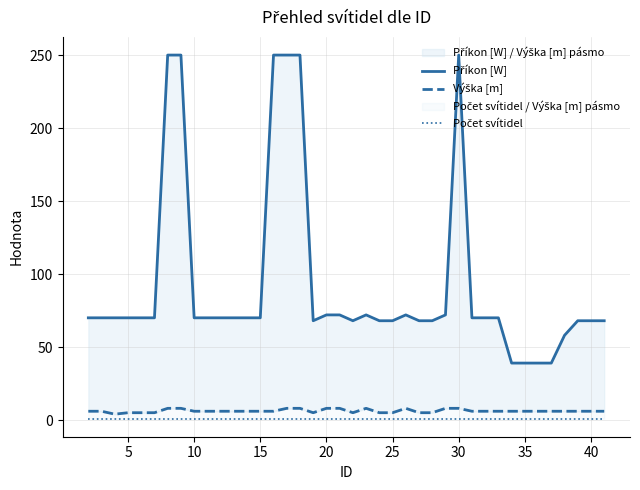

True or false: Výška [m] and Příkon [W] cross at least once.

False